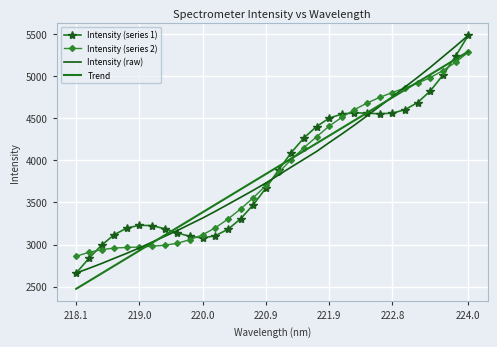

Which series has the widest spread of values?

Intensity (series 1)